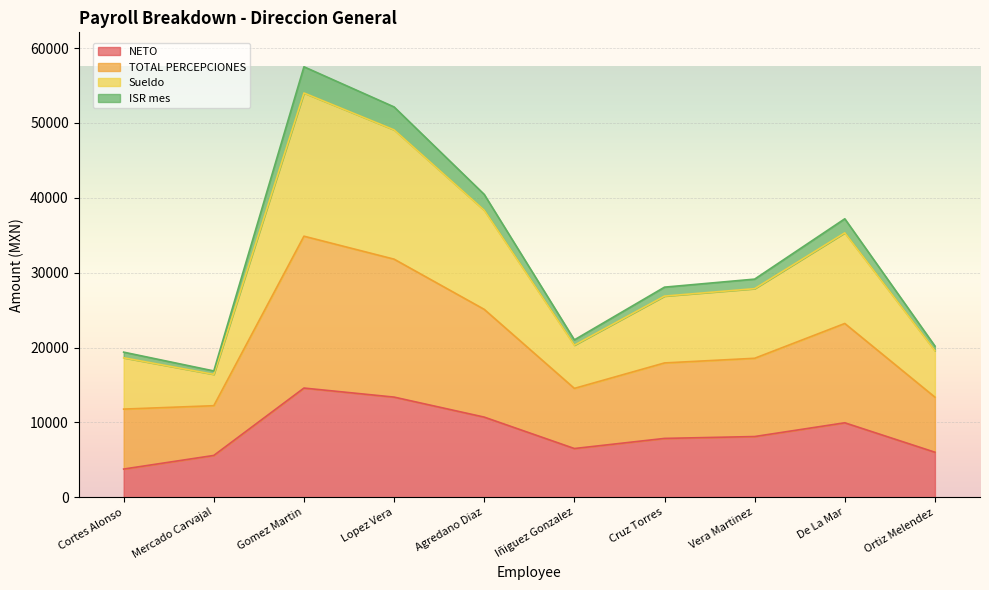

What value does the NETO series have at De La Mar?

9947.0